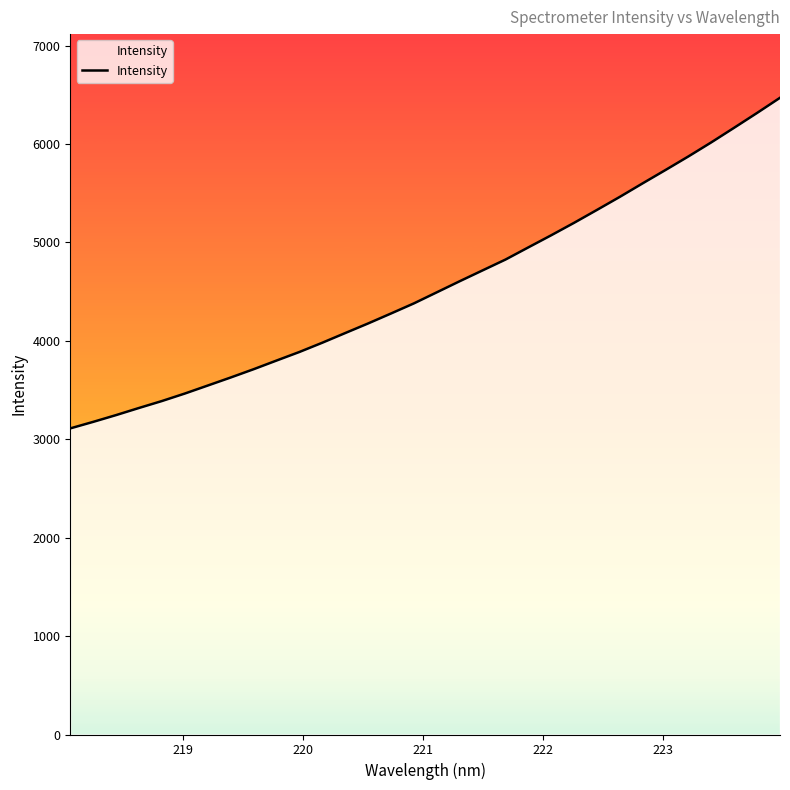

What is the difference between the maximum and minimum values?

3359.0